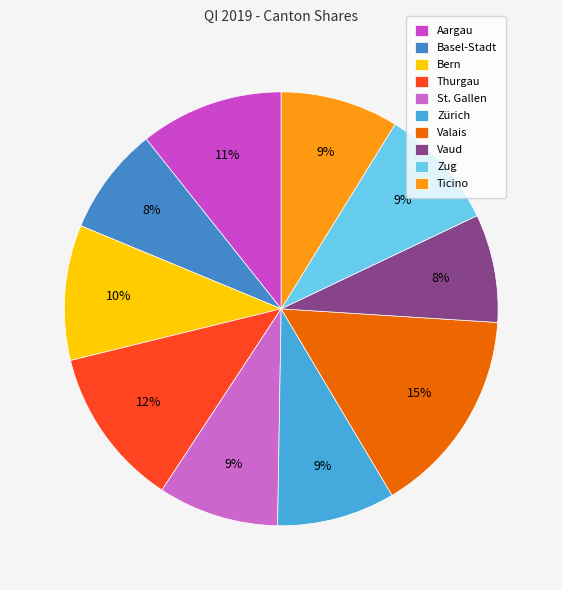

How many segments does this pie chart have?

10